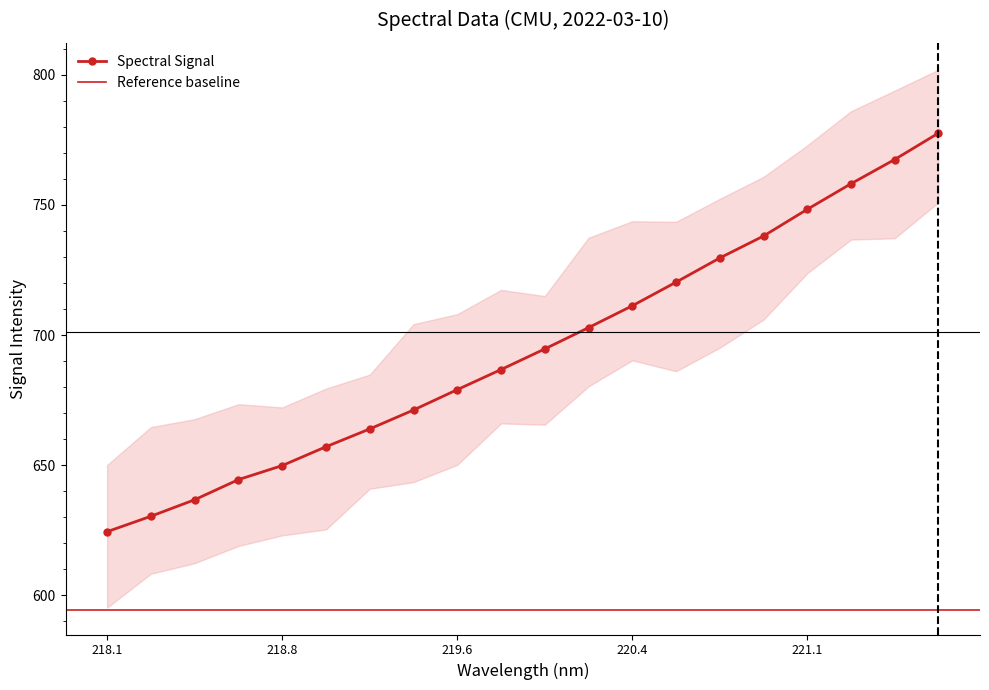

What is the lowest value of the Spectral Signal series?

624.4